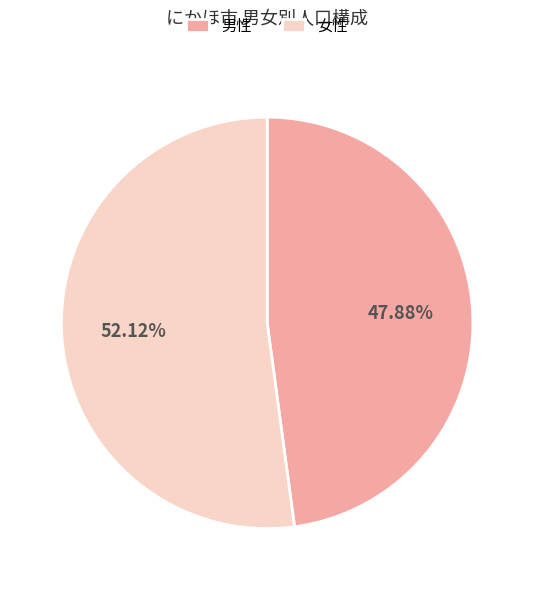

Rank the categories by value from highest to lowest.

女性, 男性